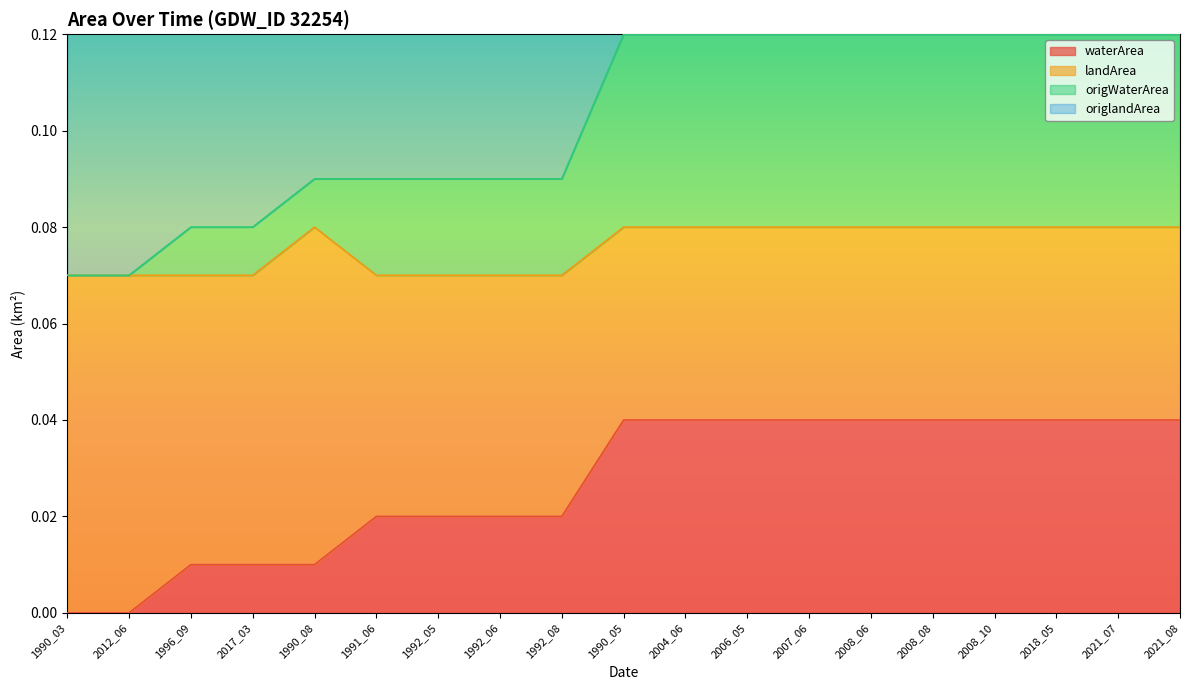

True or false: origWaterArea has more than 1 interior local peaks.

False